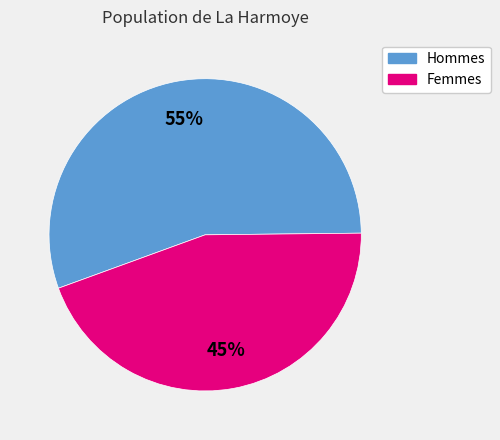

Is there a majority slice in this chart?

Yes